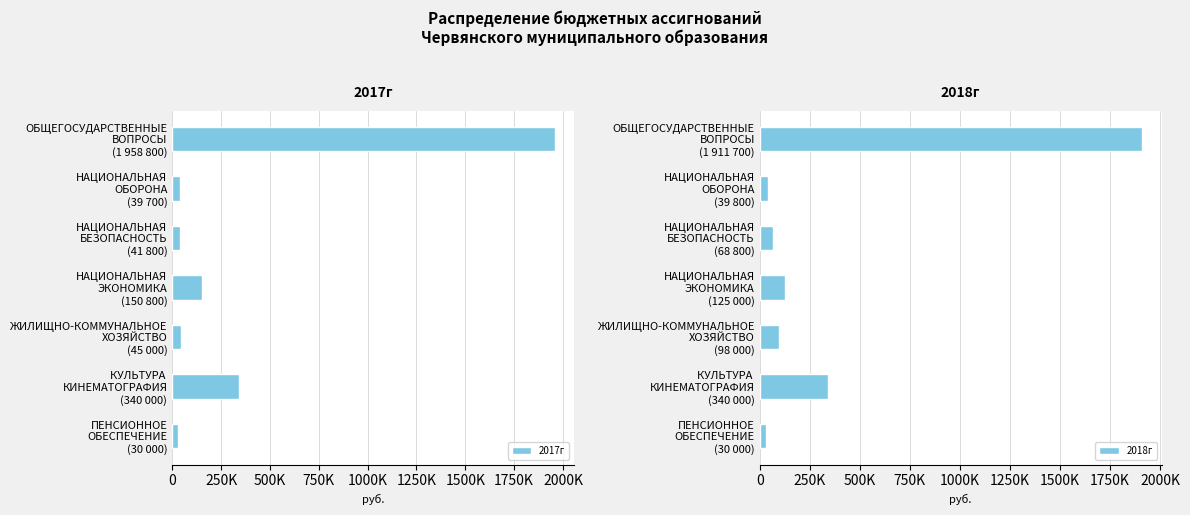

What is the difference between the maximum and minimum values in the 2018г series?

1881700